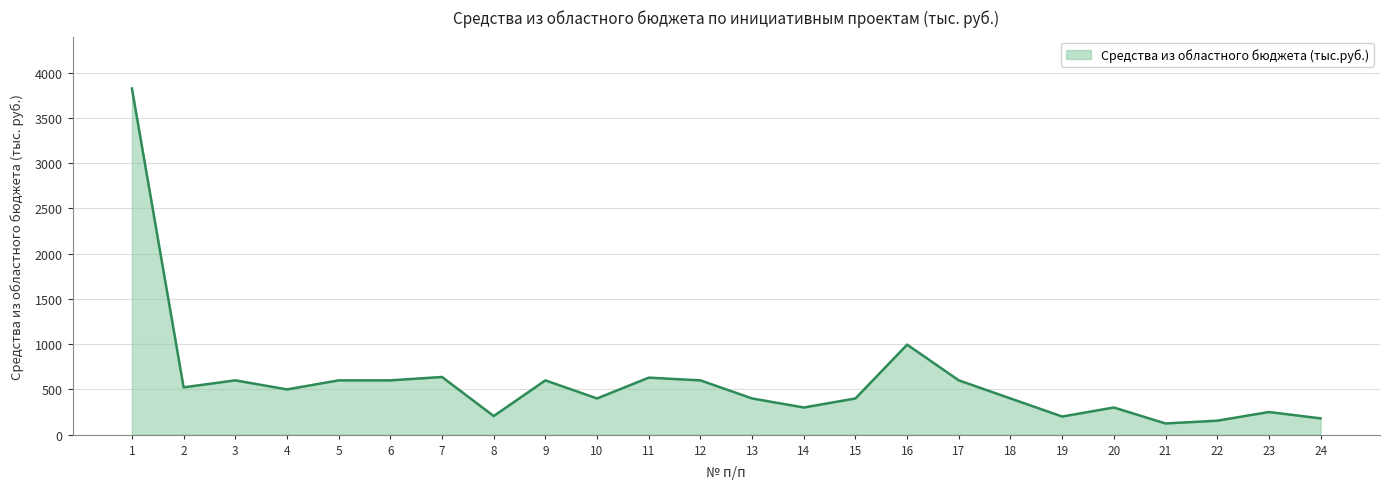

Is it true that the value at 1 is 6171.2?

False